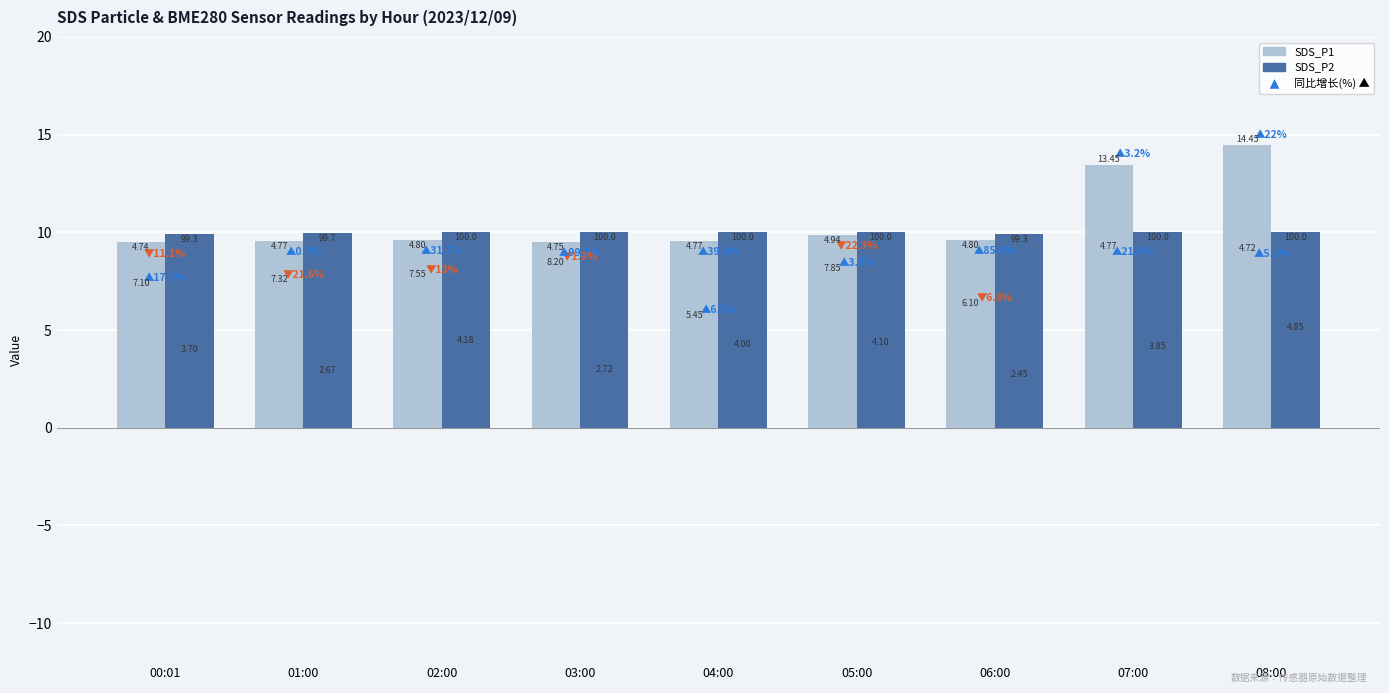

Reading left to right, what are all the values shown in this chart?

SDS_P1: 7.1	7.3	7.5	8.2	5.5	7.8	6.1	13.4	14.4
SDS_P2: 3.7	2.7	4.2	2.7	4.0	4.1	2.5	3.9	4.8
BME280_temperature (neg): 9.5	9.5	9.6	9.5	9.5	9.9	9.6	9.5	9.4
BME280_humidity (neg): 9.9	10.0	10.0	10.0	10.0	10.0	9.9	10.0	10.0